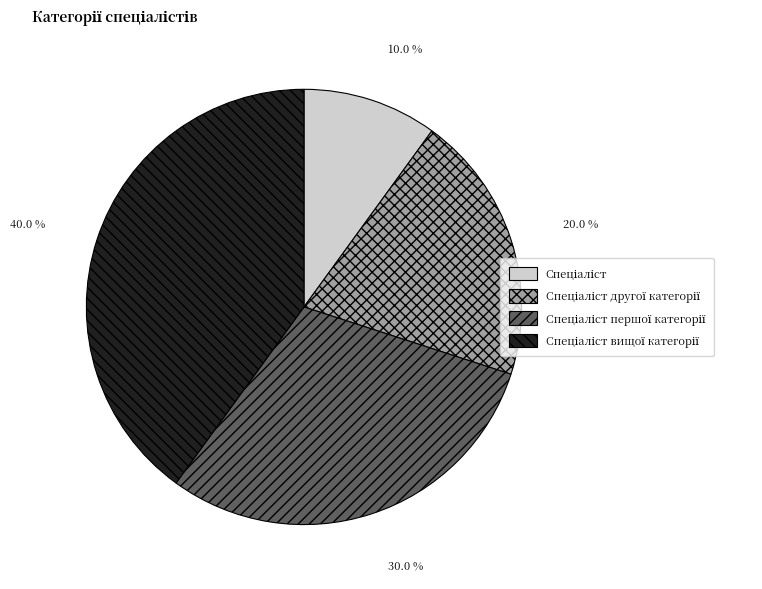

Does any single category account for the majority?

No